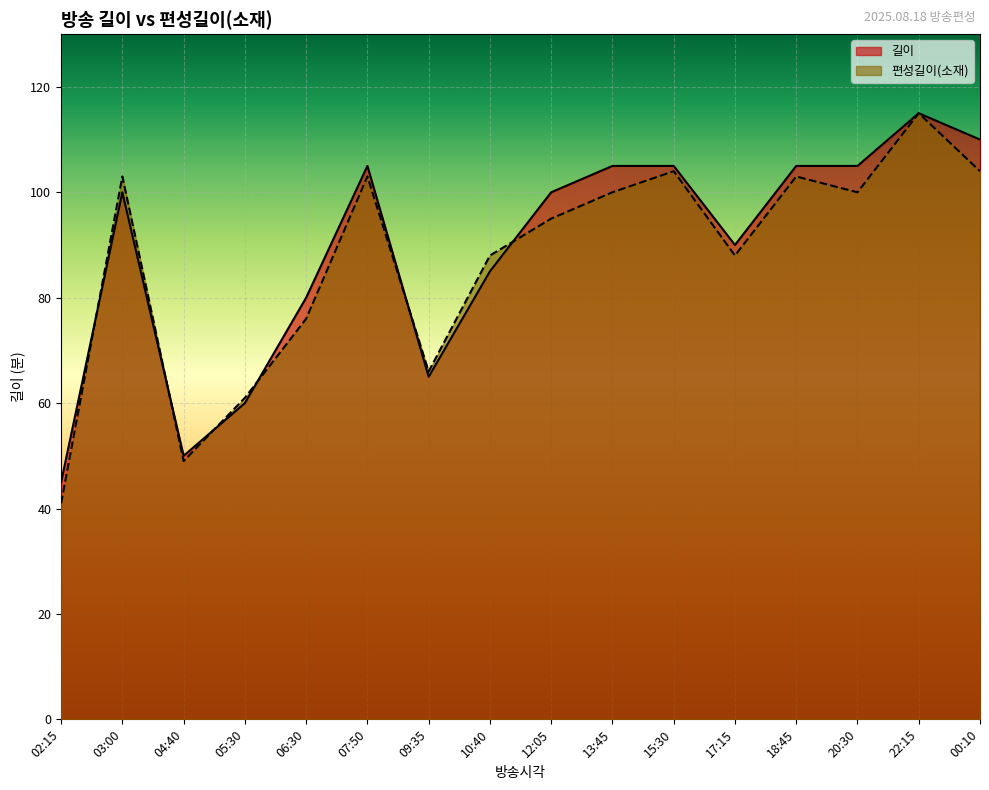

What is the value of the 길이 point at the 1st from the left?

45